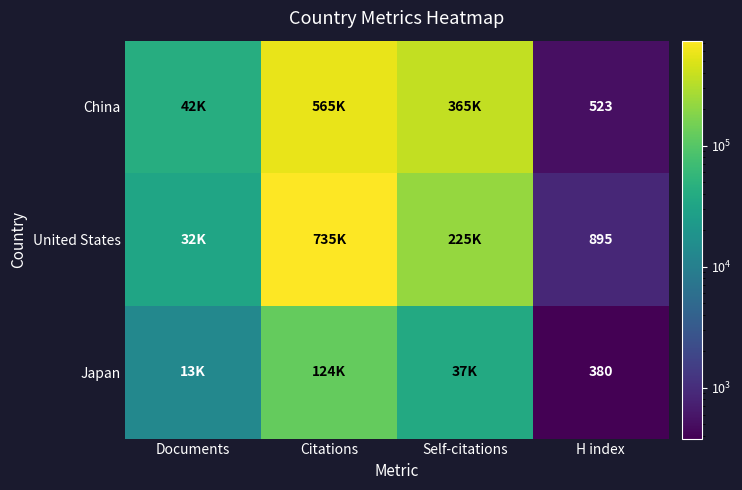

The Japan series shows 246 at H index. True or false?

False